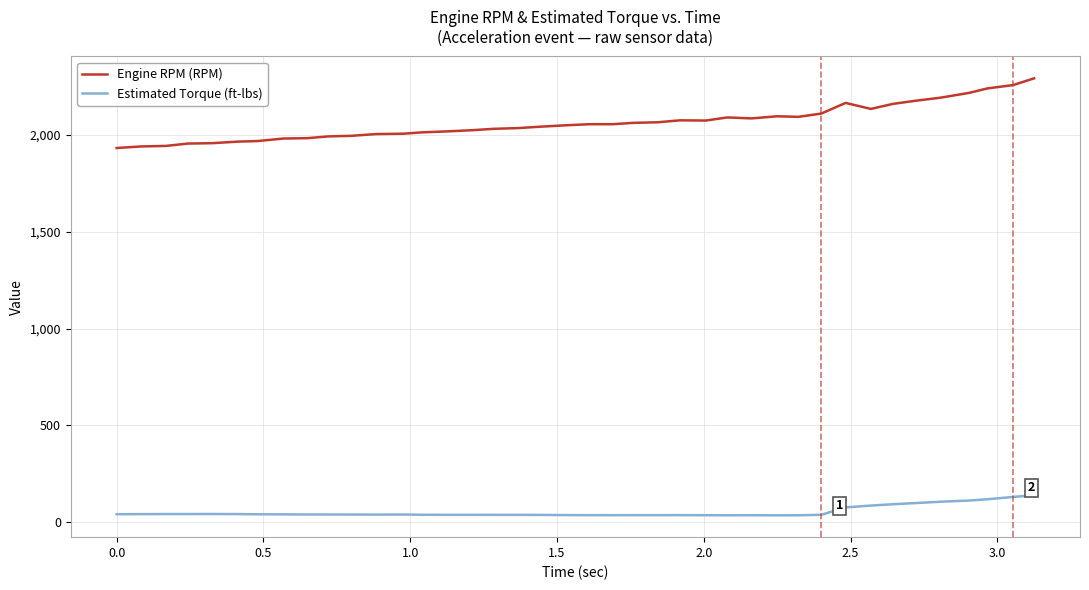

True or false: Engine RPM (RPM) and Estimated Torque (ft-lbs) intersect in this chart.

False